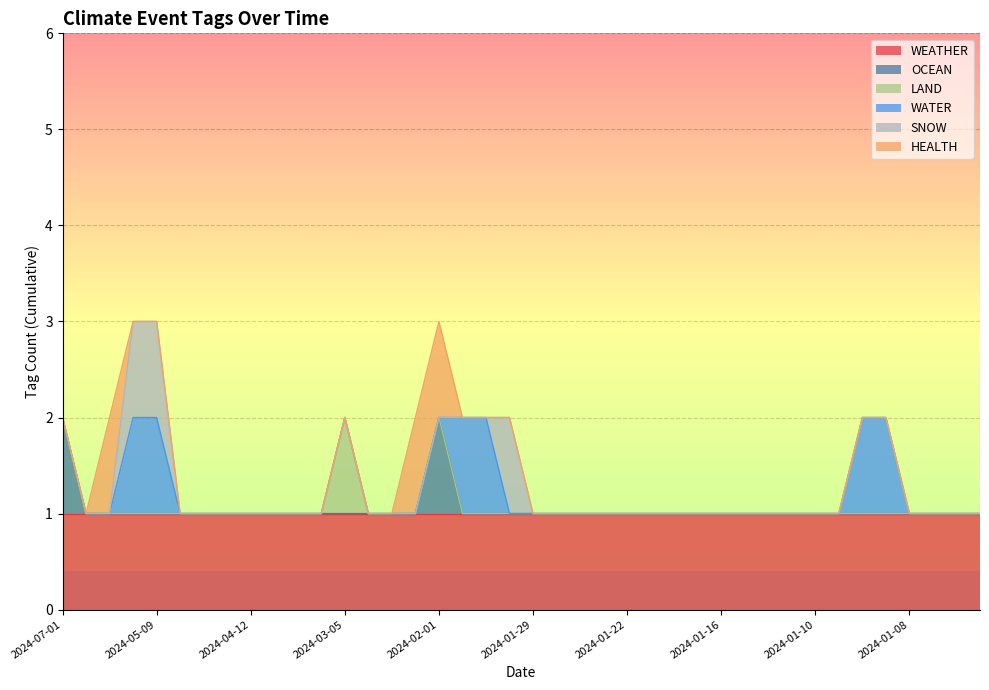

Reading right to left, list all the values displayed in this chart.

WEATHER: 2024-01-04=1	2024-01-04=1	2024-01-05=1	2024-01-08=1	2024-01-08=1	2024-01-09=1	2024-01-09=1	2024-01-10=1	2024-01-11=1	2024-01-13=1	2024-01-16=1	2024-01-16=1	2024-01-18=1	2024-01-19=1	2024-01-19=1	2024-01-22=1	2024-01-24=1	2024-01-25=1	2024-01-25=1	2024-01-29=1	2024-01-29=1	2024-01-31=1	2024-02-01=1	2024-02-01=1	2024-02-15=1	2024-02-16=1	2024-03-02=1	2024-03-05=1	2024-03-13=1	2024-04-07=1	2024-04-09=1	2024-04-12=1	2024-04-15=1	2024-04-18=1	2024-04-19=1	2024-05-09=1	2024-06-01=1	2024-06-04=1	2024-06-04=1	2024-07-01=1
OCEAN: 2024-01-04=0	2024-01-04=0	2024-01-05=0	2024-01-08=0	2024-01-08=0	2024-01-09=0	2024-01-09=0	2024-01-10=0	2024-01-11=0	2024-01-13=0	2024-01-16=0	2024-01-16=0	2024-01-18=0	2024-01-19=0	2024-01-19=0	2024-01-22=0	2024-01-24=0	2024-01-25=0	2024-01-25=0	2024-01-29=0	2024-01-29=0	2024-01-31=0	2024-02-01=0	2024-02-01=1	2024-02-15=0	2024-02-16=0	2024-03-02=0	2024-03-05=0	2024-03-13=0	2024-04-07=0	2024-04-09=0	2024-04-12=0	2024-04-15=0	2024-04-18=0	2024-04-19=0	2024-05-09=0	2024-06-01=0	2024-06-04=0	2024-06-04=0	2024-07-01=1
LAND: 2024-01-04=0	2024-01-04=0	2024-01-05=0	2024-01-08=0	2024-01-08=0	2024-01-09=0	2024-01-09=0	2024-01-10=0	2024-01-11=0	2024-01-13=0	2024-01-16=0	2024-01-16=0	2024-01-18=0	2024-01-19=0	2024-01-19=0	2024-01-22=0	2024-01-24=0	2024-01-25=0	2024-01-25=0	2024-01-29=0	2024-01-29=0	2024-01-31=0	2024-02-01=0	2024-02-01=0	2024-02-15=0	2024-02-16=0	2024-03-02=0	2024-03-05=1	2024-03-13=0	2024-04-07=0	2024-04-09=0	2024-04-12=0	2024-04-15=0	2024-04-18=0	2024-04-19=0	2024-05-09=0	2024-06-01=0	2024-06-04=0	2024-06-04=0	2024-07-01=0
WATER: 2024-01-04=0	2024-01-04=0	2024-01-05=0	2024-01-08=0	2024-01-08=1	2024-01-09=1	2024-01-09=0	2024-01-10=0	2024-01-11=0	2024-01-13=0	2024-01-16=0	2024-01-16=0	2024-01-18=0	2024-01-19=0	2024-01-19=0	2024-01-22=0	2024-01-24=0	2024-01-25=0	2024-01-25=0	2024-01-29=0	2024-01-29=0	2024-01-31=1	2024-02-01=1	2024-02-01=0	2024-02-15=0	2024-02-16=0	2024-03-02=0	2024-03-05=0	2024-03-13=0	2024-04-07=0	2024-04-09=0	2024-04-12=0	2024-04-15=0	2024-04-18=0	2024-04-19=0	2024-05-09=1	2024-06-01=1	2024-06-04=0	2024-06-04=0	2024-07-01=0
SNOW: 2024-01-04=0	2024-01-04=0	2024-01-05=0	2024-01-08=0	2024-01-08=0	2024-01-09=0	2024-01-09=0	2024-01-10=0	2024-01-11=0	2024-01-13=0	2024-01-16=0	2024-01-16=0	2024-01-18=0	2024-01-19=0	2024-01-19=0	2024-01-22=0	2024-01-24=0	2024-01-25=0	2024-01-25=0	2024-01-29=0	2024-01-29=1	2024-01-31=0	2024-02-01=0	2024-02-01=0	2024-02-15=0	2024-02-16=0	2024-03-02=0	2024-03-05=0	2024-03-13=0	2024-04-07=0	2024-04-09=0	2024-04-12=0	2024-04-15=0	2024-04-18=0	2024-04-19=0	2024-05-09=1	2024-06-01=1	2024-06-04=0	2024-06-04=0	2024-07-01=0
HEALTH: 2024-01-04=0	2024-01-04=0	2024-01-05=0	2024-01-08=0	2024-01-08=0	2024-01-09=0	2024-01-09=0	2024-01-10=0	2024-01-11=0	2024-01-13=0	2024-01-16=0	2024-01-16=0	2024-01-18=0	2024-01-19=0	2024-01-19=0	2024-01-22=0	2024-01-24=0	2024-01-25=0	2024-01-25=0	2024-01-29=0	2024-01-29=0	2024-01-31=0	2024-02-01=0	2024-02-01=1	2024-02-15=1	2024-02-16=0	2024-03-02=0	2024-03-05=0	2024-03-13=0	2024-04-07=0	2024-04-09=0	2024-04-12=0	2024-04-15=0	2024-04-18=0	2024-04-19=0	2024-05-09=0	2024-06-01=0	2024-06-04=1	2024-06-04=0	2024-07-01=0